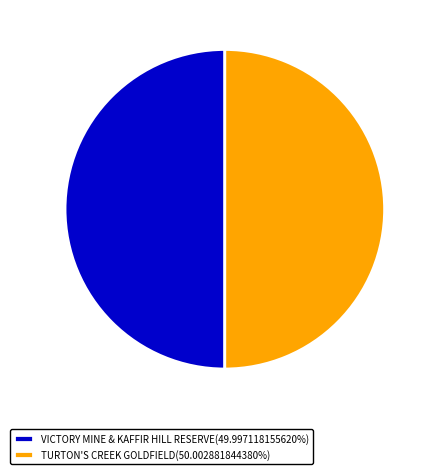

What is the ratio of the value at VICTORY MINE & KAFFIR HILL RESERVE to the value at TURTON'S CREEK GOLDFIELD?

1.0